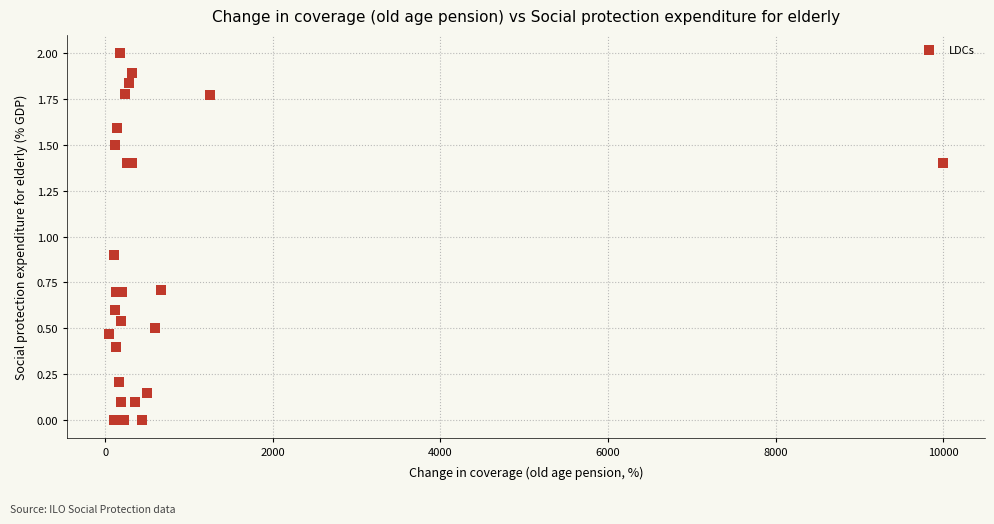

What Y value in the scatter plot is closest to 1?

0.9